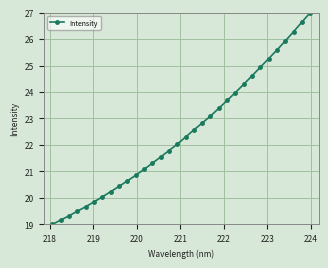

What is the minimum value shown in the chart?

19.0